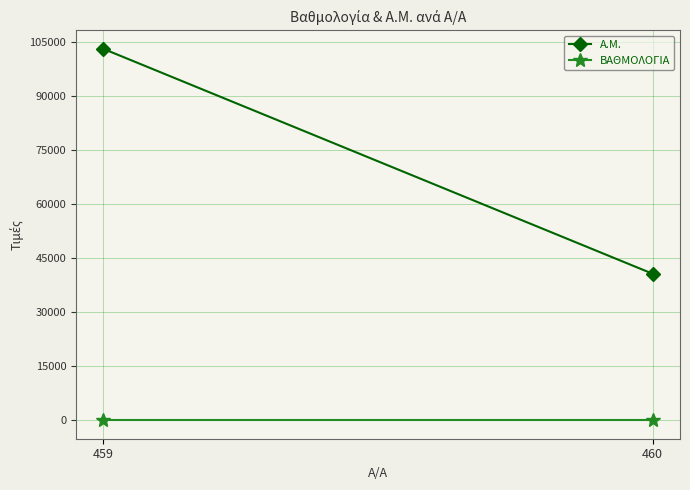

True or false: A.M. has a value of 65161.1 at 460.

False